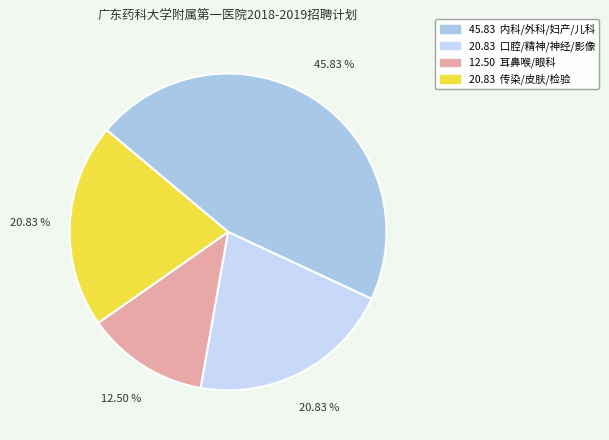

Count the number of slices in the pie.

4